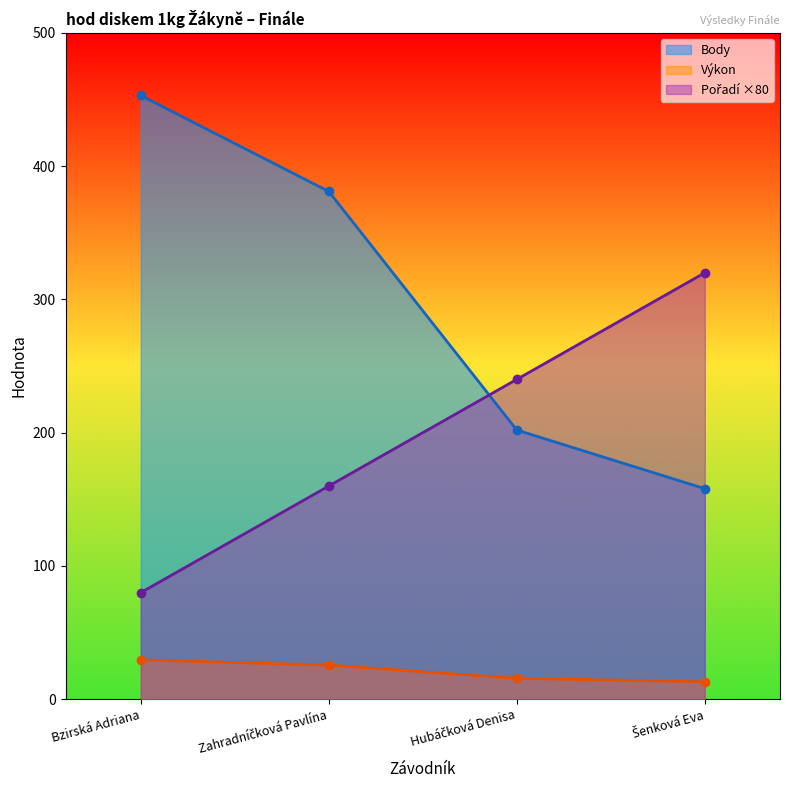

Which category has the lowest value across all series?

Šenková Eva